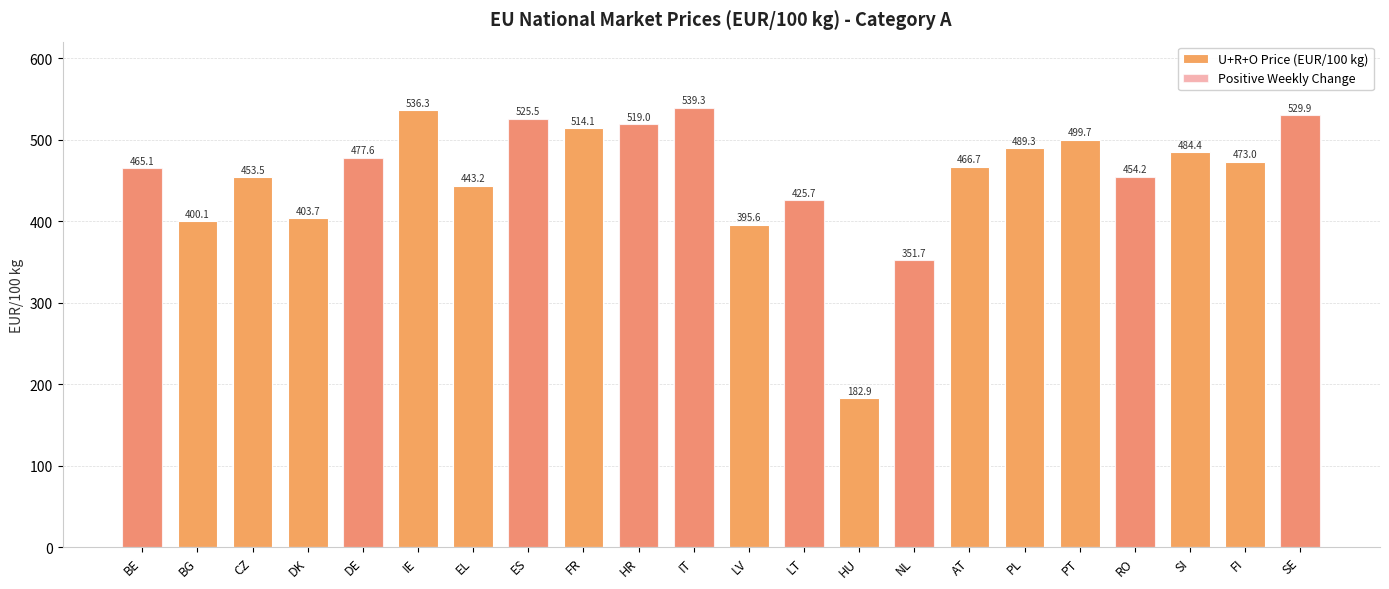

Which label corresponds to the smallest value in the chart?

BG